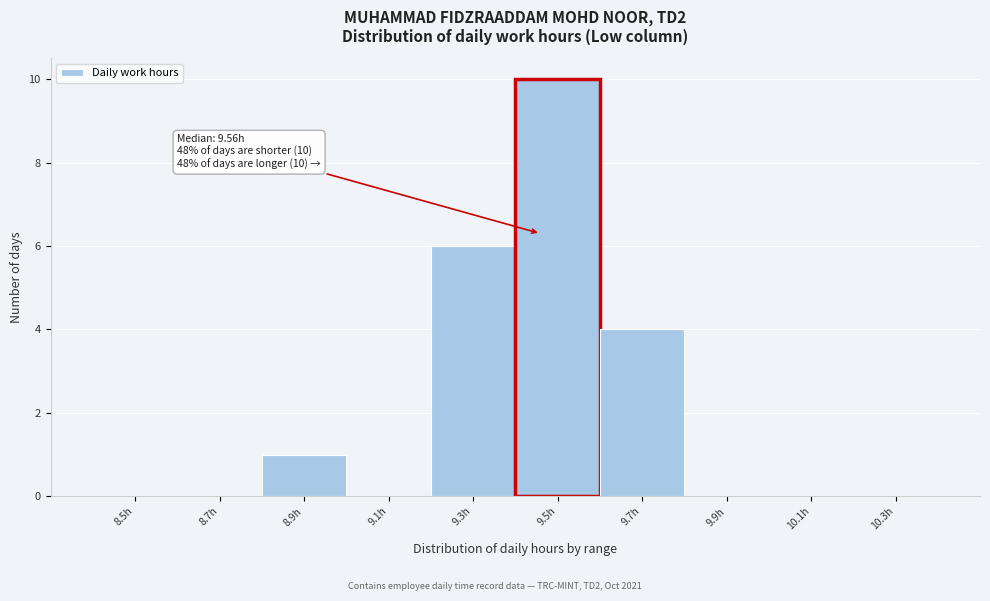

Reading left to right, list all the values displayed in this chart.

8.5h=0	8.7h=0	8.9h=1	9.1h=0	9.3h=6	9.5h=10	9.7h=4	9.9h=0	10.1h=0	10.3h=0